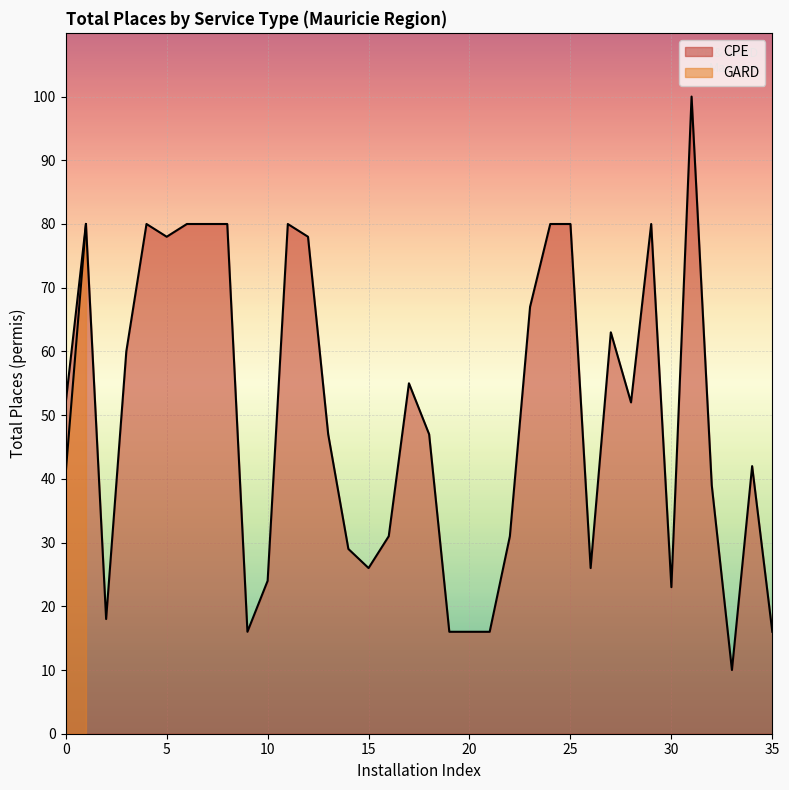

What is the sum of the values at 5 and 24?

158